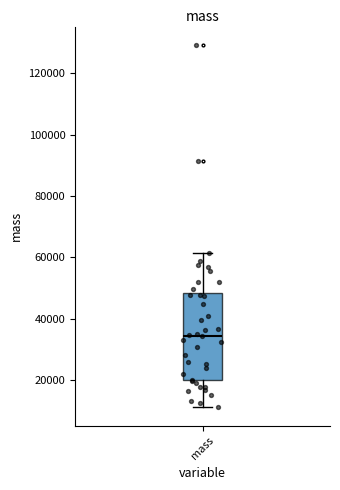

Transcribe this box plot: give where the median line is, the range the box spans, and where the two whiskers end, as read against the y-axis. The values are not printed on the chart, so give them approximately, as read against the axis.

median 34000, box 20000 to 48000, whiskers 12000 to 62000